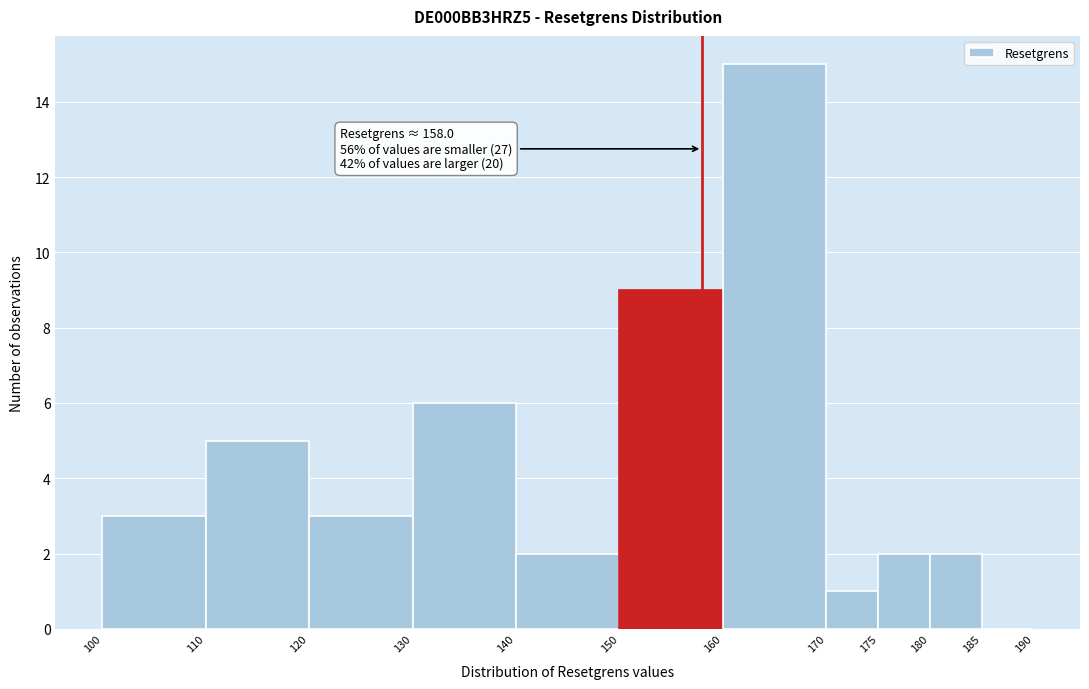

Over which range of the x-axis is the bar tallest?

160 to 170